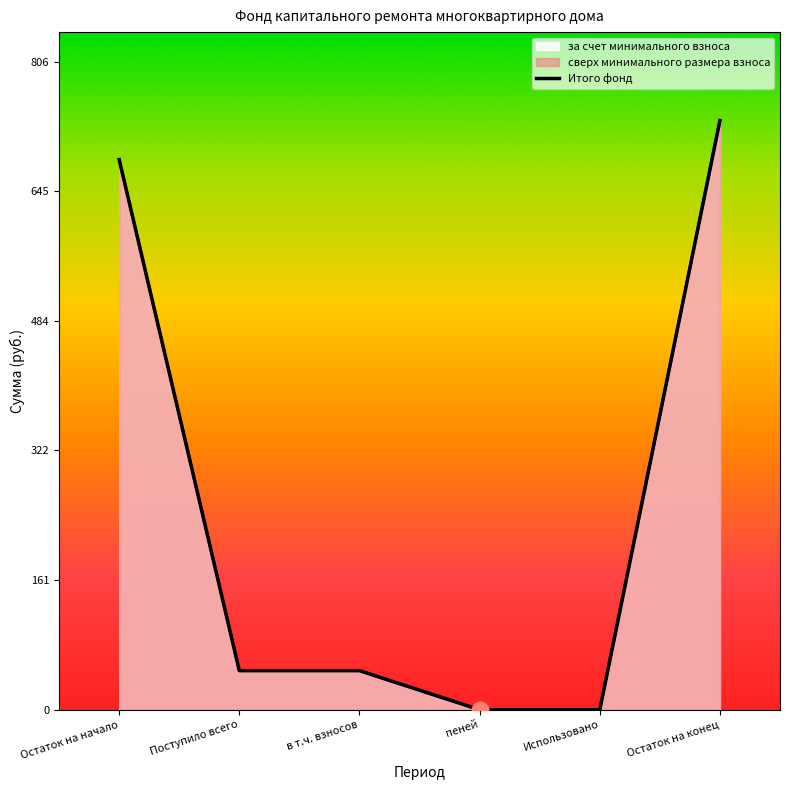

What is the average value?

252.3